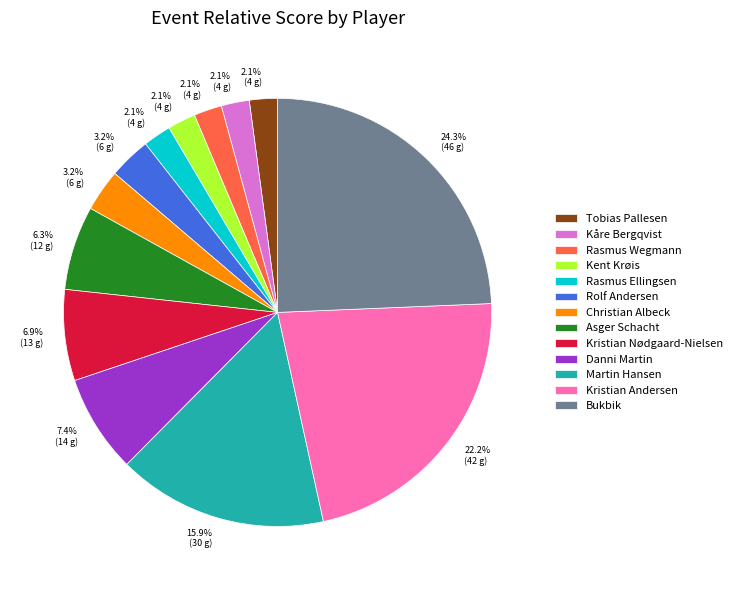

True or false: Kristian Andersen accounts for 22% of the total.

True